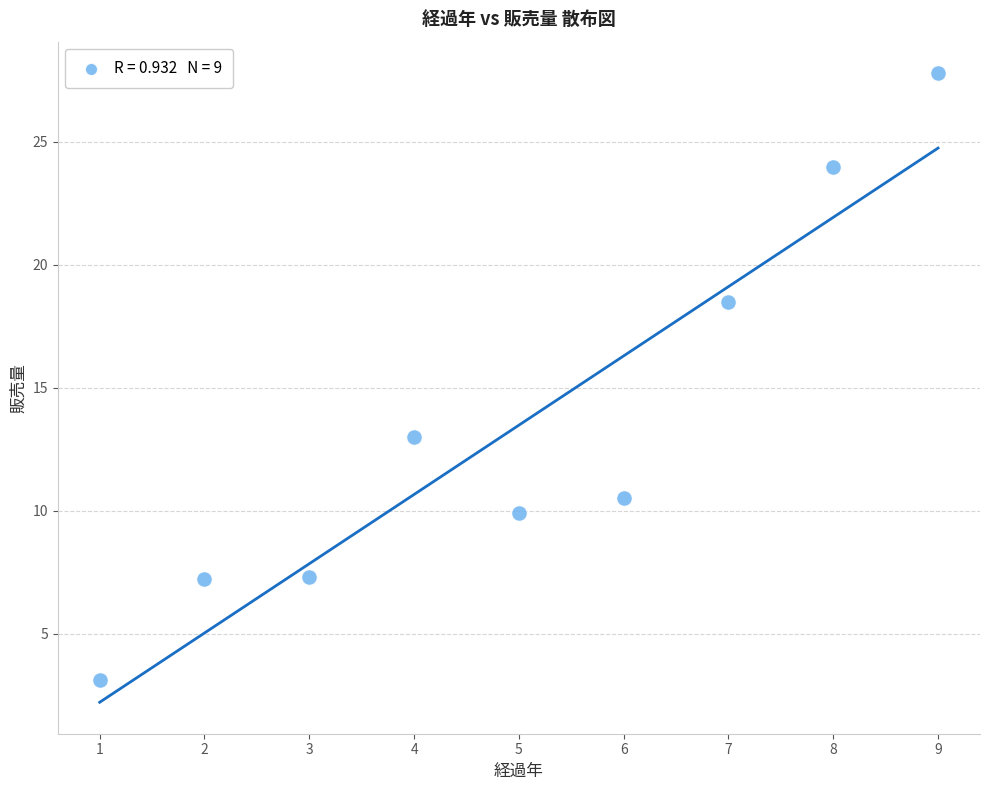

What is the average Y value?

13.5